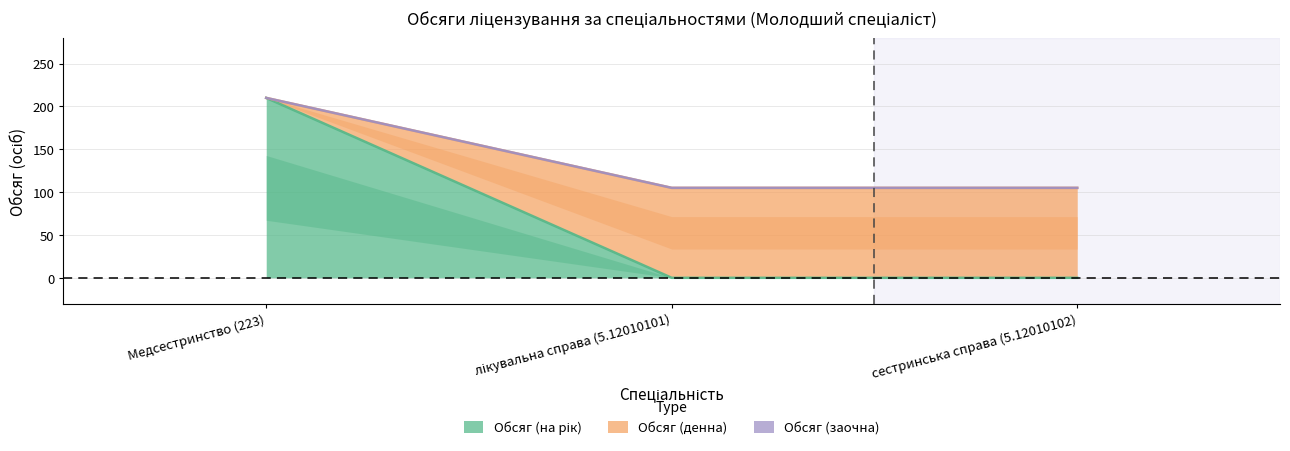

Is the value of Обсяг (денна) at лікувальна справа (5.12010101) greater than the value of Обсяг (на рік) at лікувальна справа (5.12010101)?

Yes